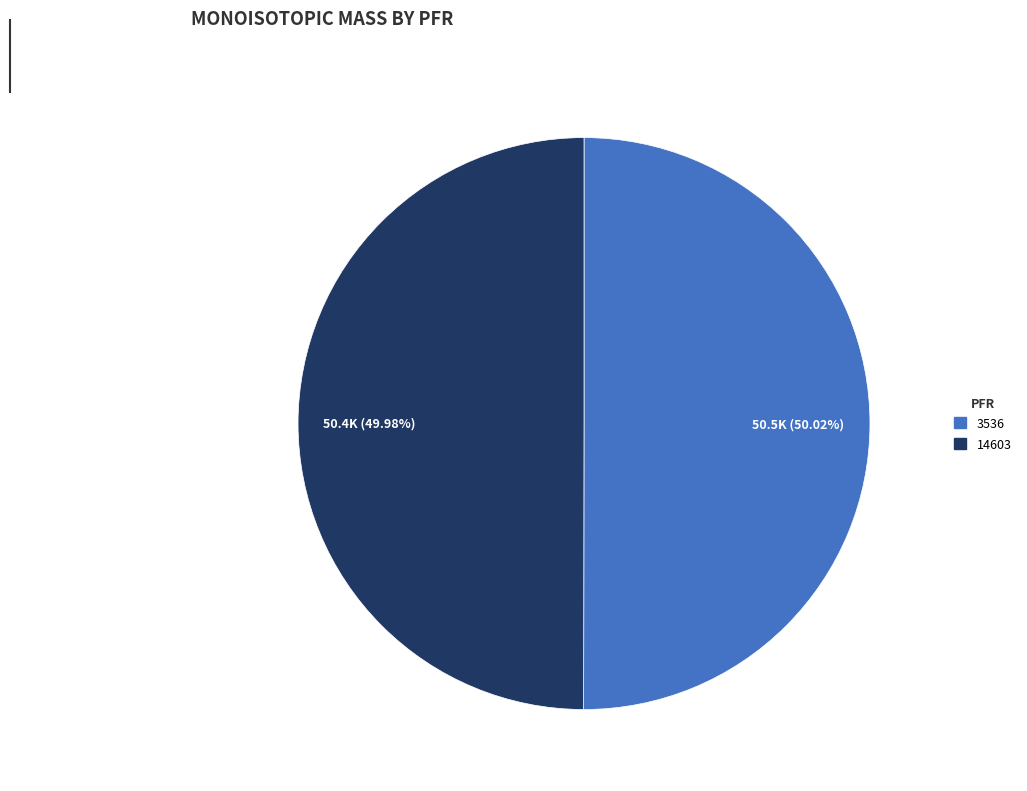

To the nearest percent, what percentage of the pie is 3536?

50%